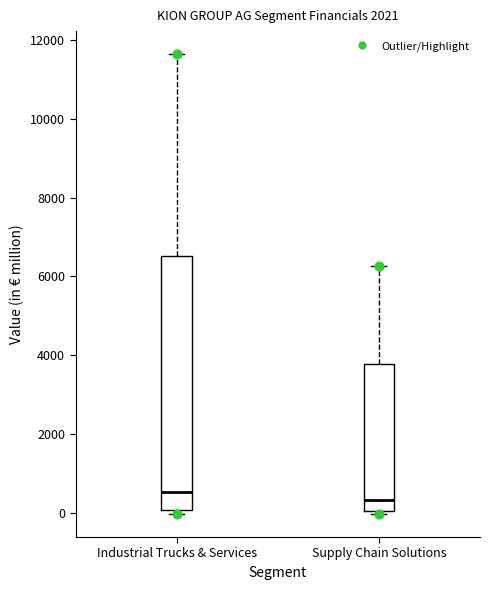

Which box has the highest median line?

Industrial Trucks & Services